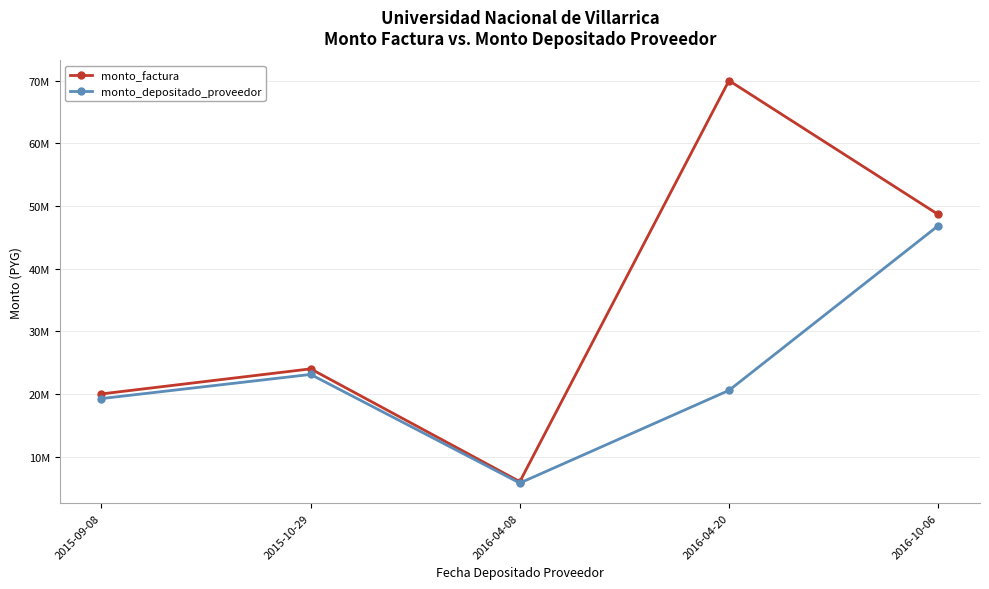

What value does the monto_factura series have at 2016-04-20, to the nearest 10?

70000000